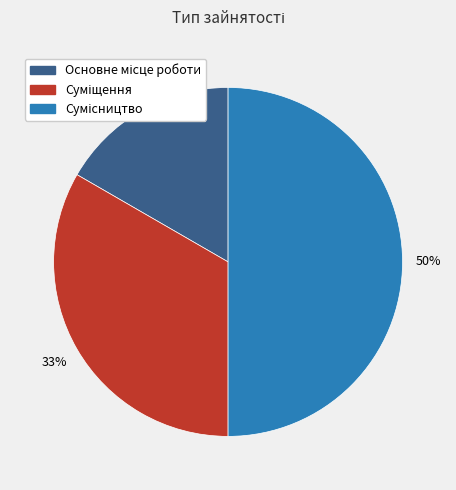

To the nearest percent, what is the average slice percentage?

33%